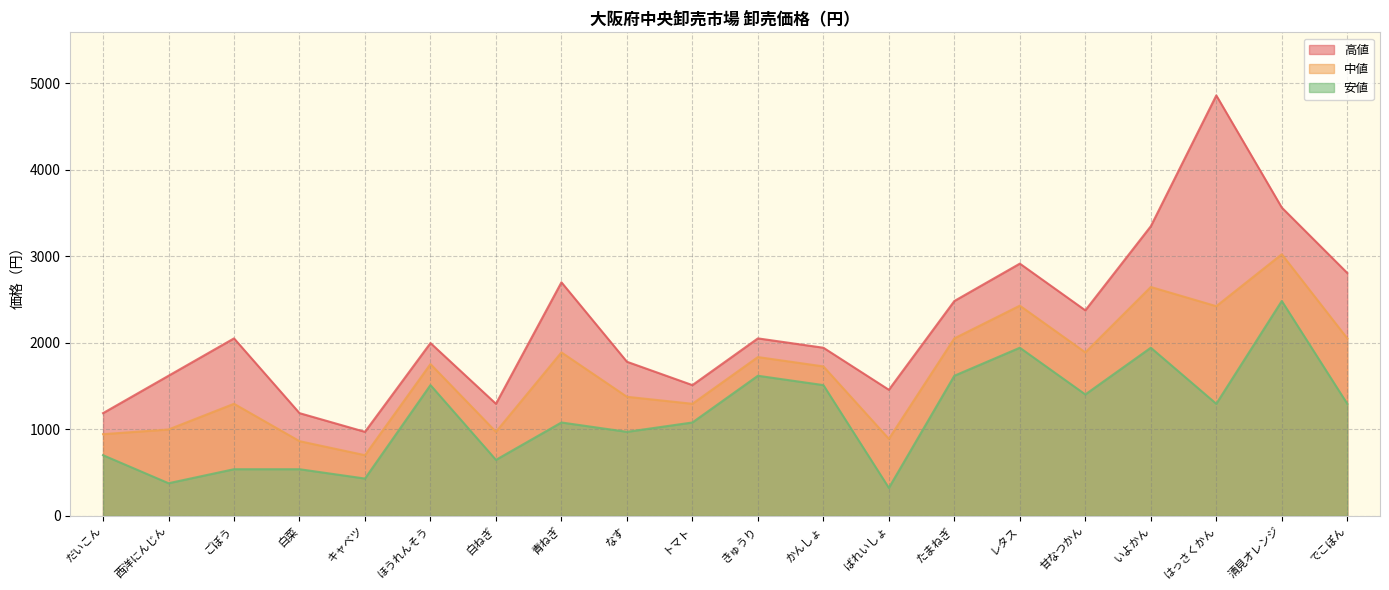

True or false: 高値 and 安値 intersect in this chart.

False